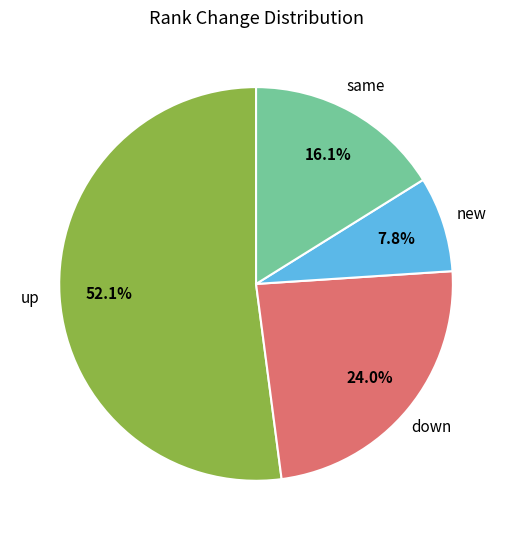

Is the sum of down and up greater than half?

Yes